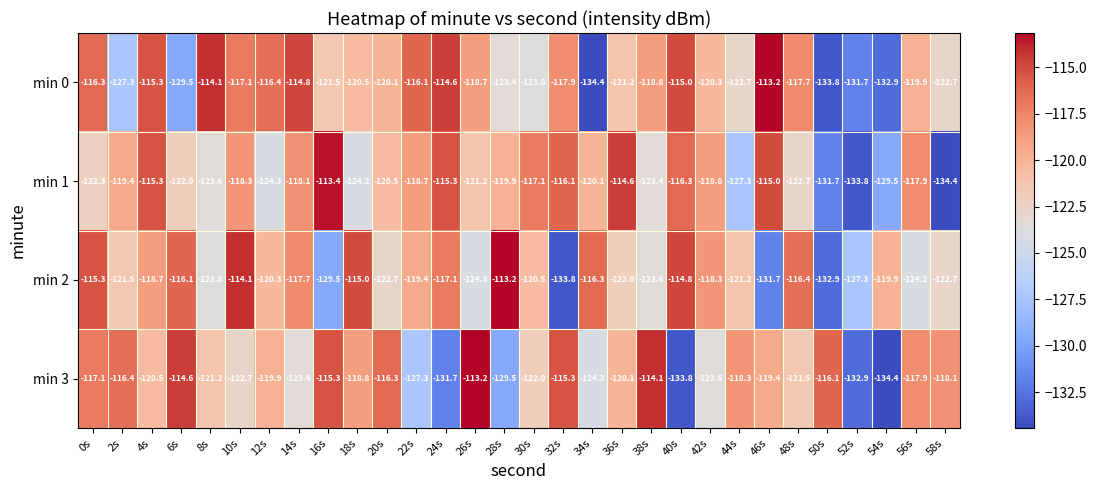

At 44s, list the series in order from smallest to largest.

min 1, min 0, min 2, min 3